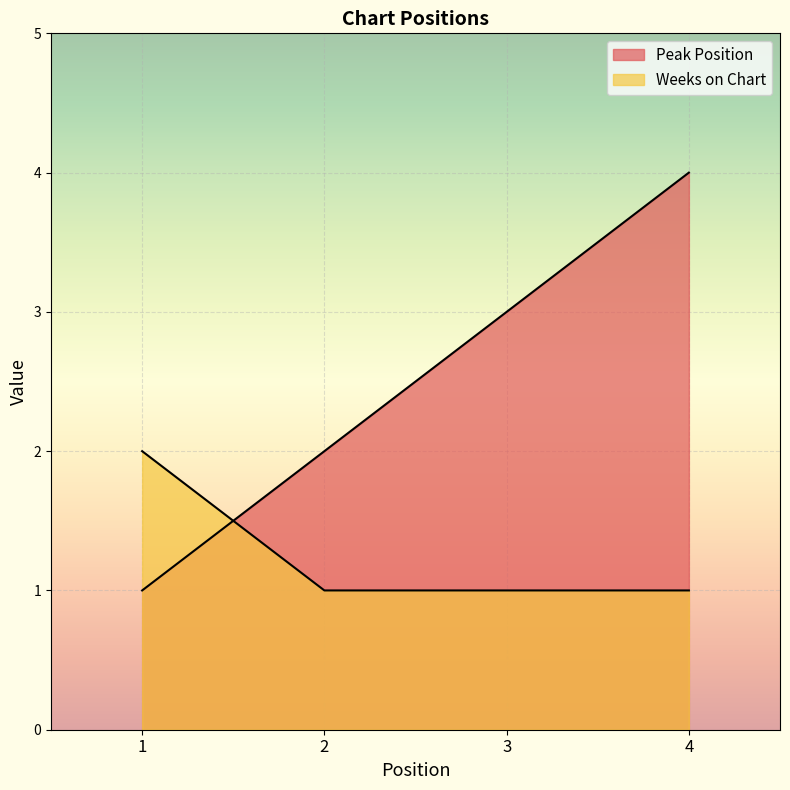

Which category has the highest value across all series?

4